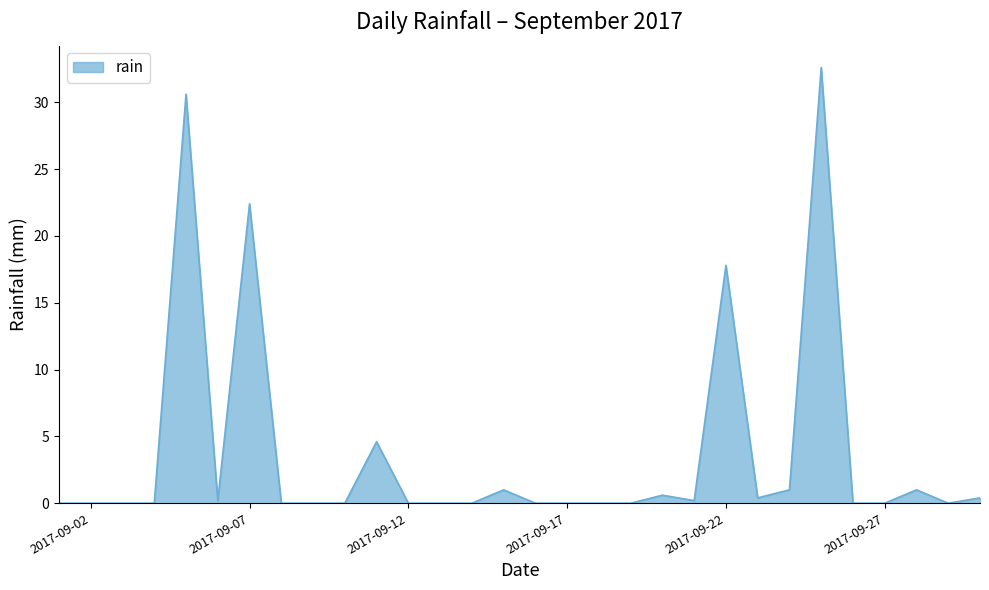

What is the difference between the maximum and minimum values?

32.6